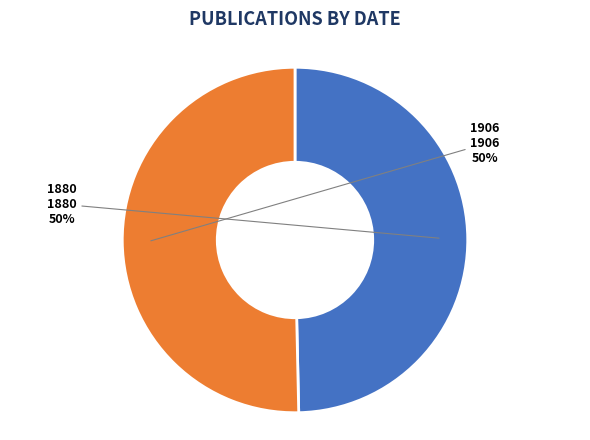

Count the number of slices in the pie.

2